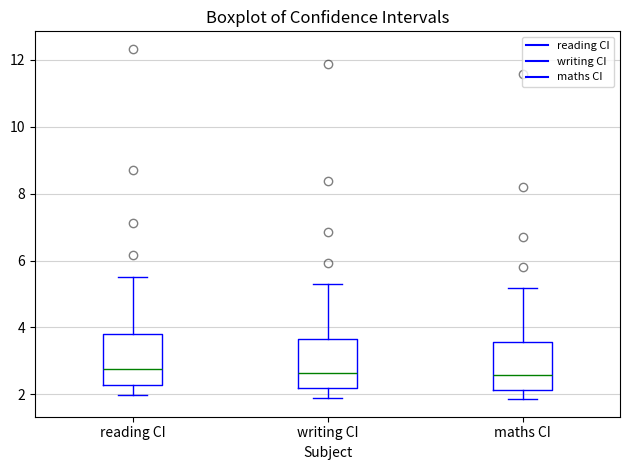

Reading left to right, read every box against the y-axis: the position of its median line, the range the box covers, and the ends of its whiskers. The values are not printed on the chart, so give them approximately, as read against the axis.

reading CI: median 2.8, box 2.2 to 3.8, whiskers 2.0 to 5.6
writing CI: median 2.6, box 2.2 to 3.6, whiskers 1.8 to 5.4
maths CI: median 2.6, box 2.2 to 3.6, whiskers 1.8 to 5.2